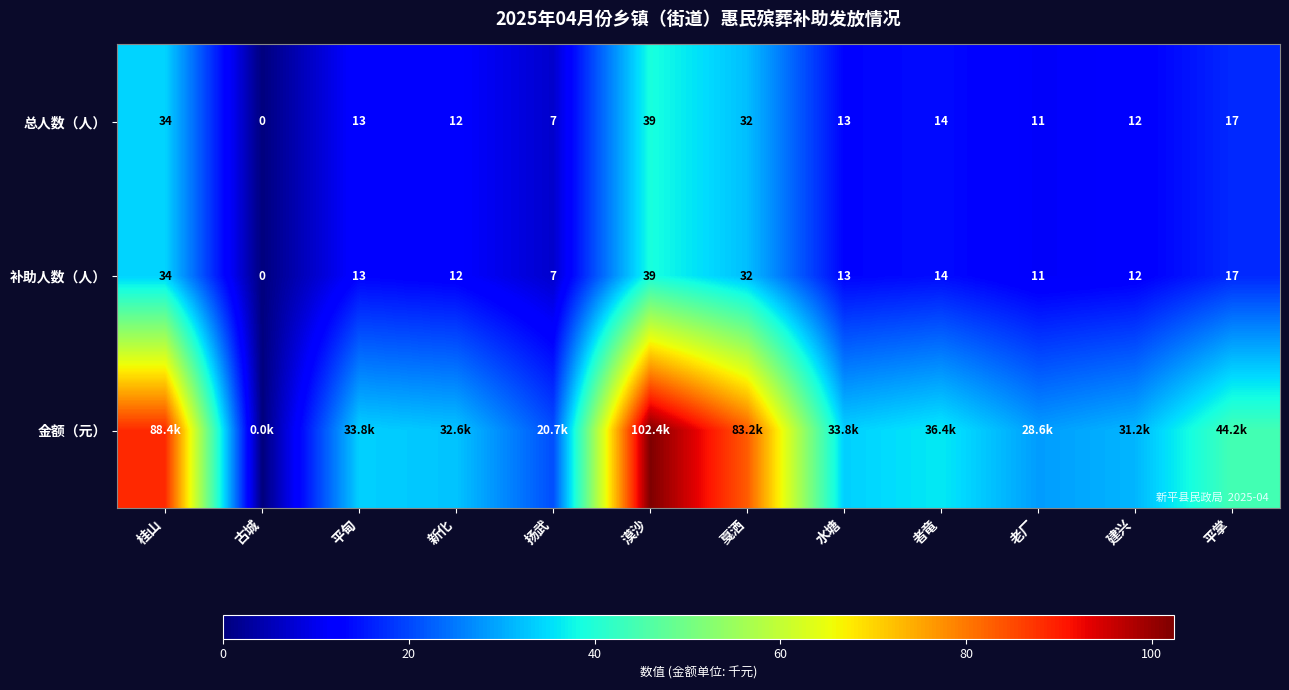

The 补助人数（人） series shows 11.8 at 平掌. True or false?

False